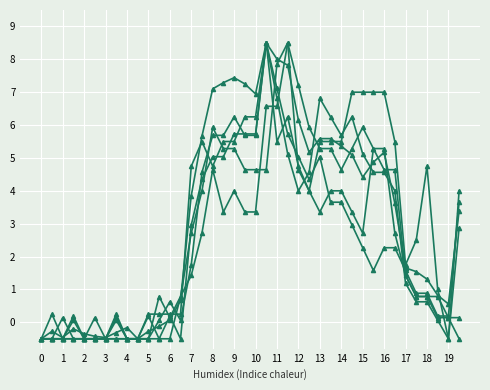

Count the number of categories in the chart.

40